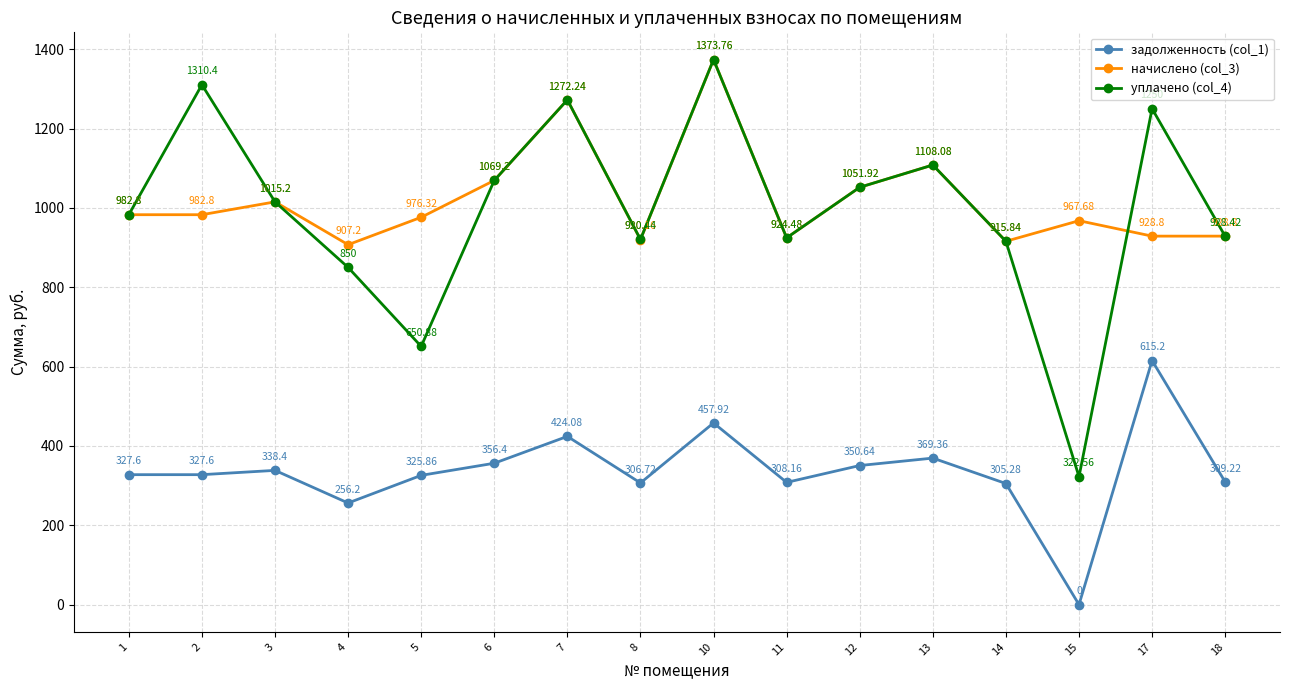

Which series has the largest total across all categories?

начислено (col_3)